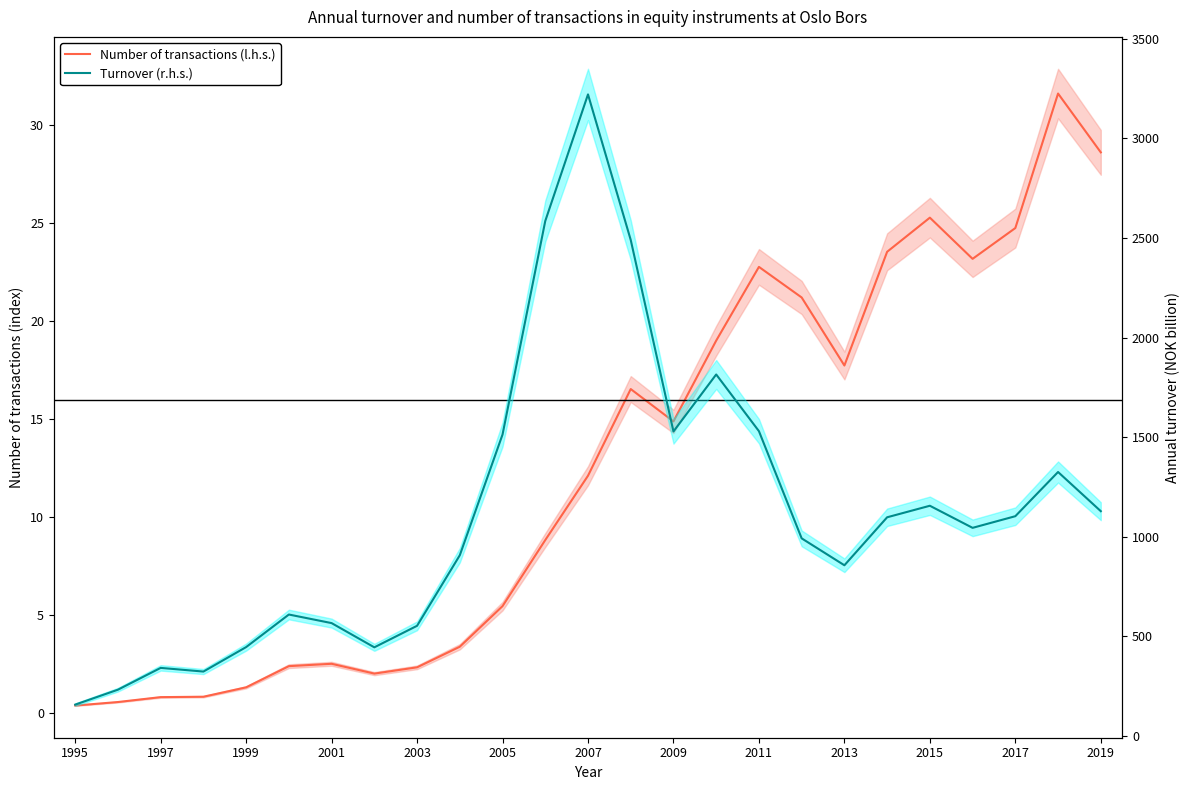

What are all the series names shown in the legend?

Number of transactions (l.h.s.), Turnover (r.h.s.)